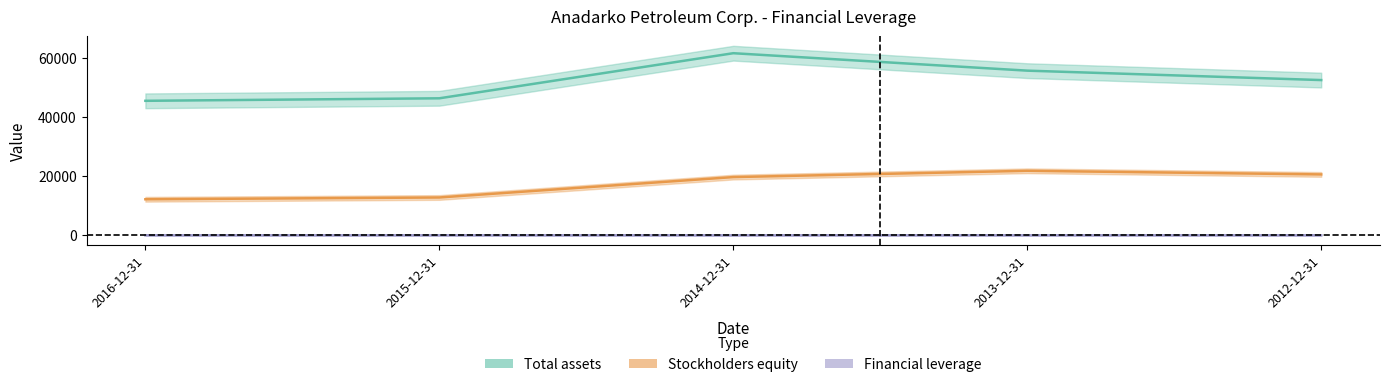

What is the difference between the highest and lowest values at 2014-12-31?

61685.9